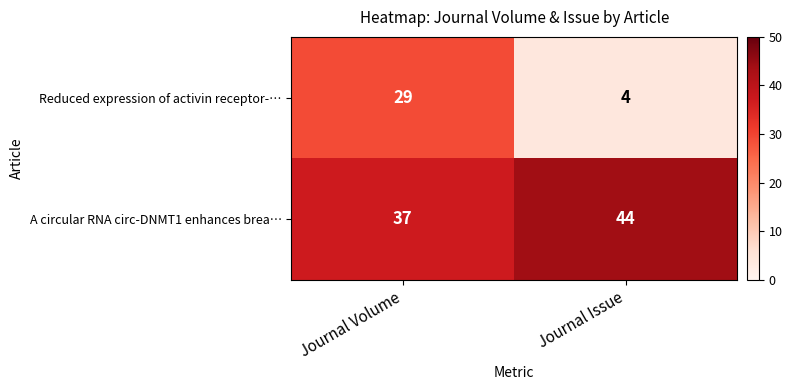

List the series in order of their peak value, highest first.

A circular RNA circ-DNMT1 enhances brea…, Reduced expression of activin receptor-…